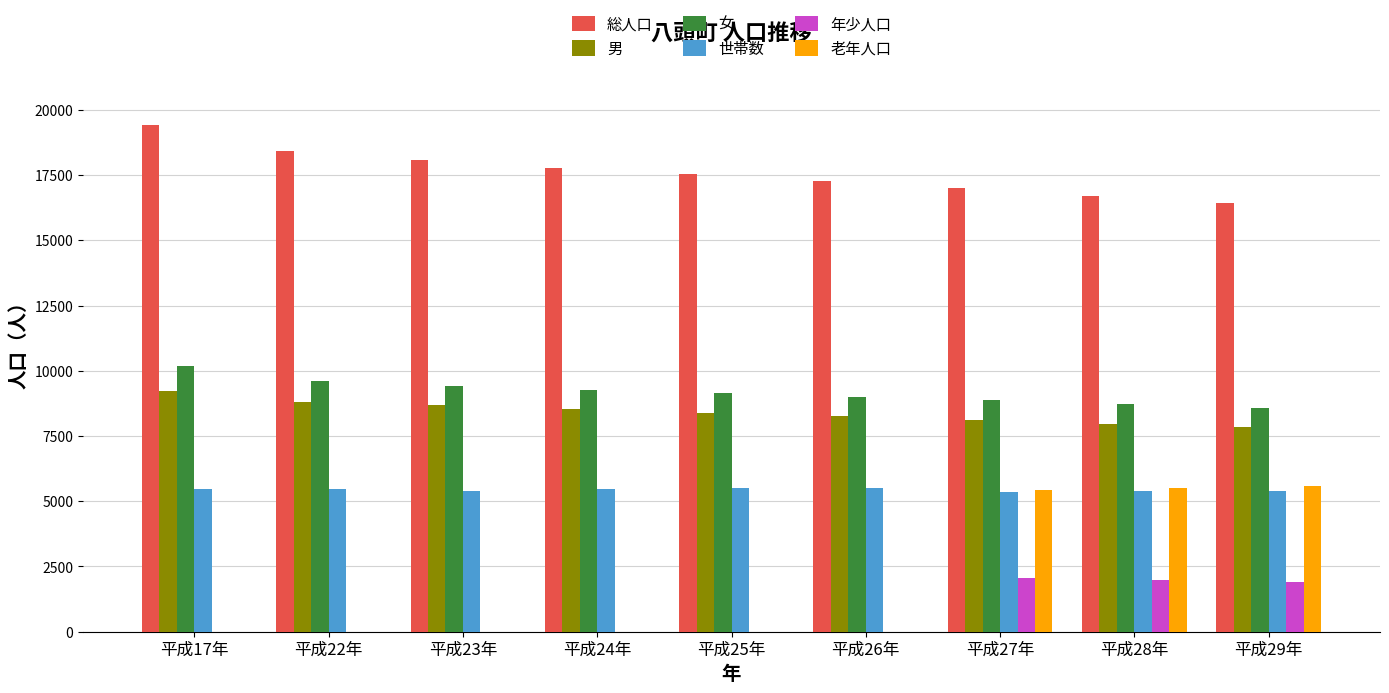

The value of 老年人口 at 平成23年 is 2508. True or false?

False